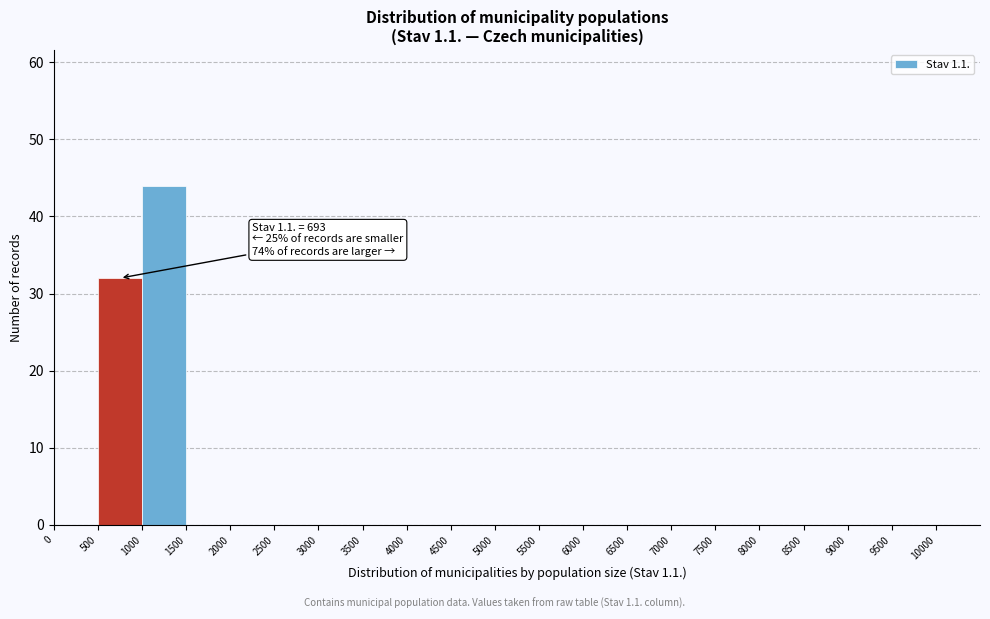

Which range on the x-axis has the tallest bar?

1000 to 1500